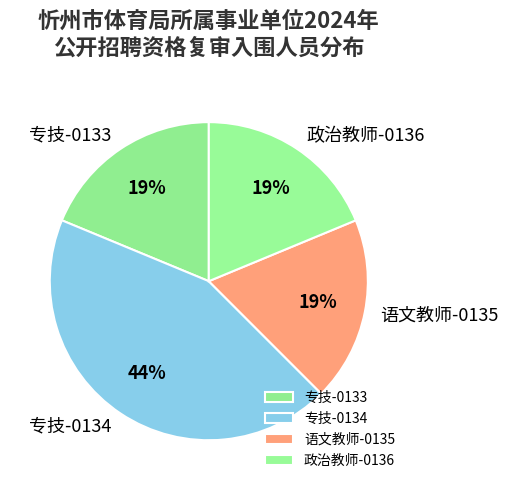

What is the largest slice in the pie chart?

专技-0134